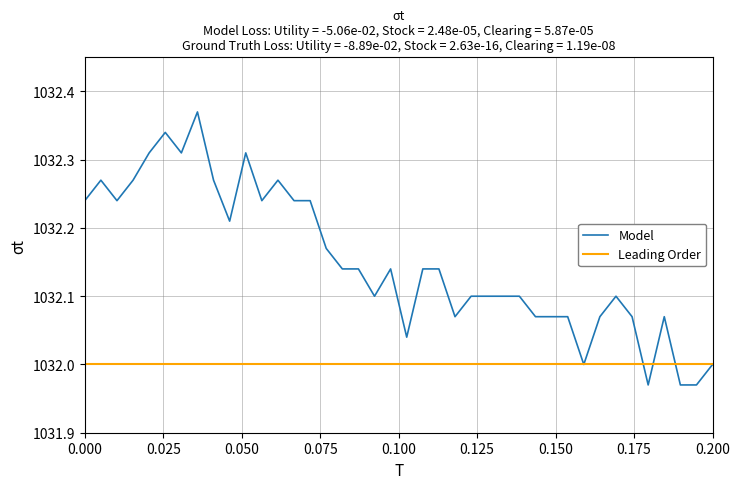

Which series has the widest spread of values?

Model